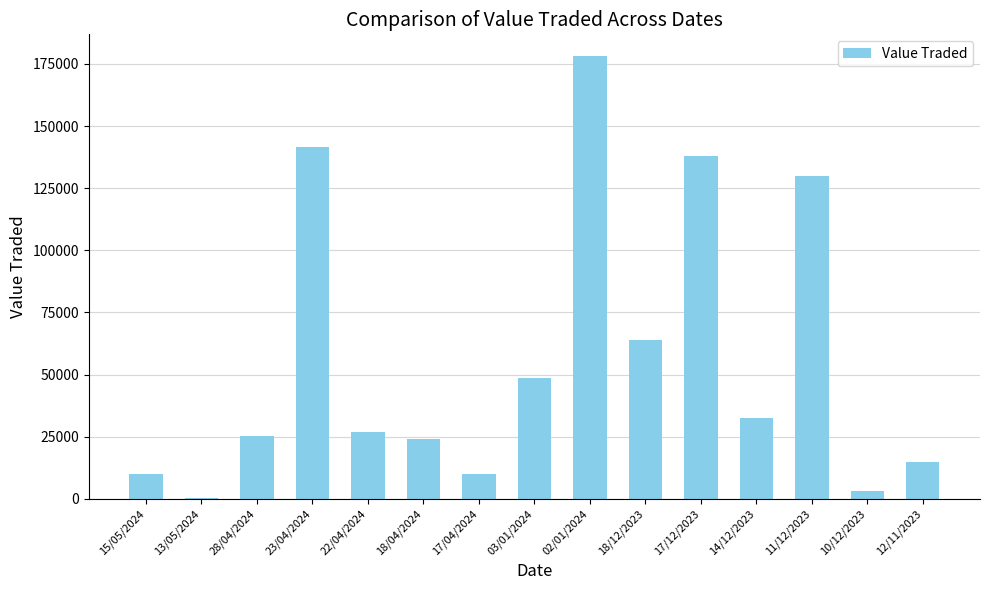

Which category has the highest value across all series?

02/01/2024